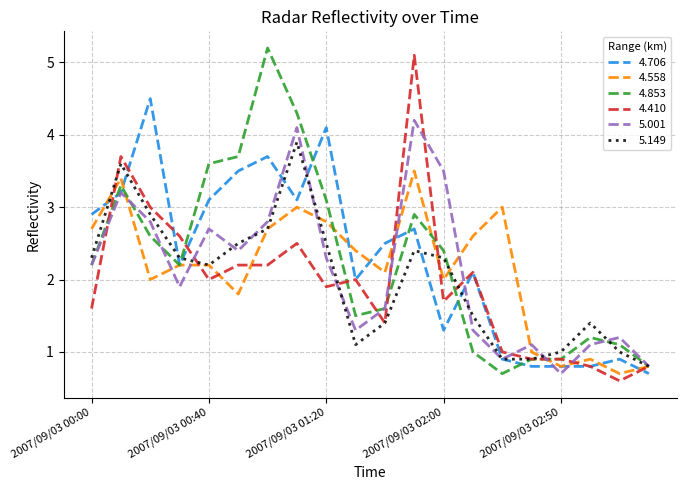

What is the greatest value displayed?

5.2